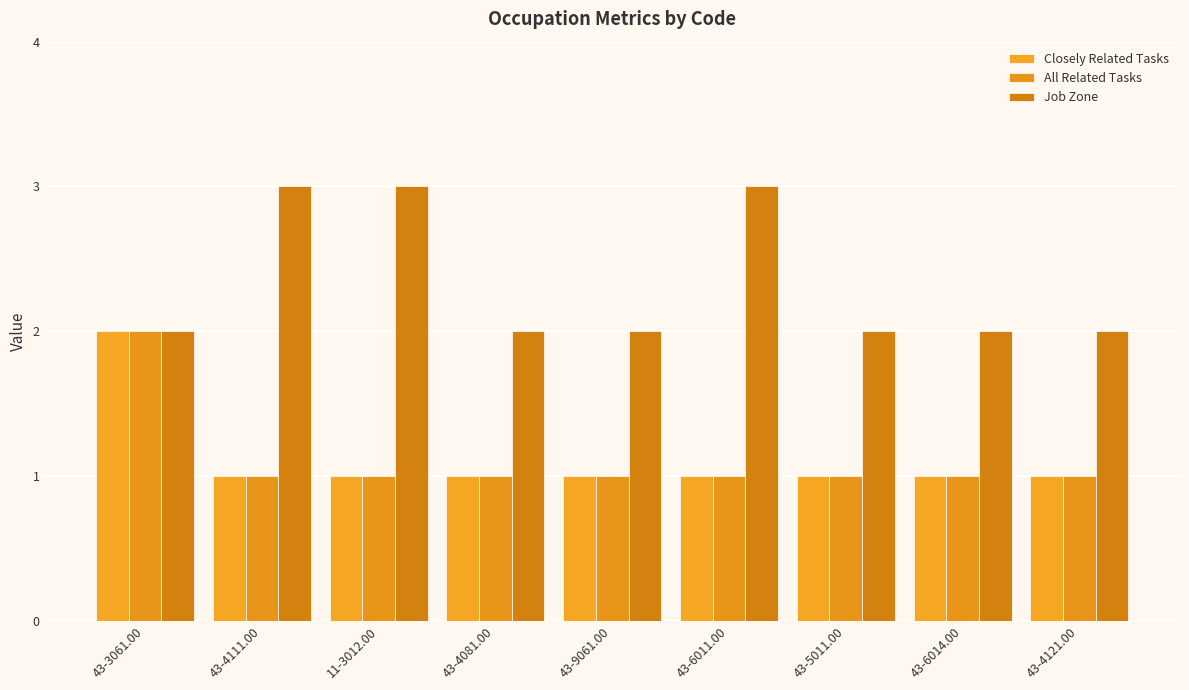

What is the approximate value of All Related Tasks at 43-3061.00?

2